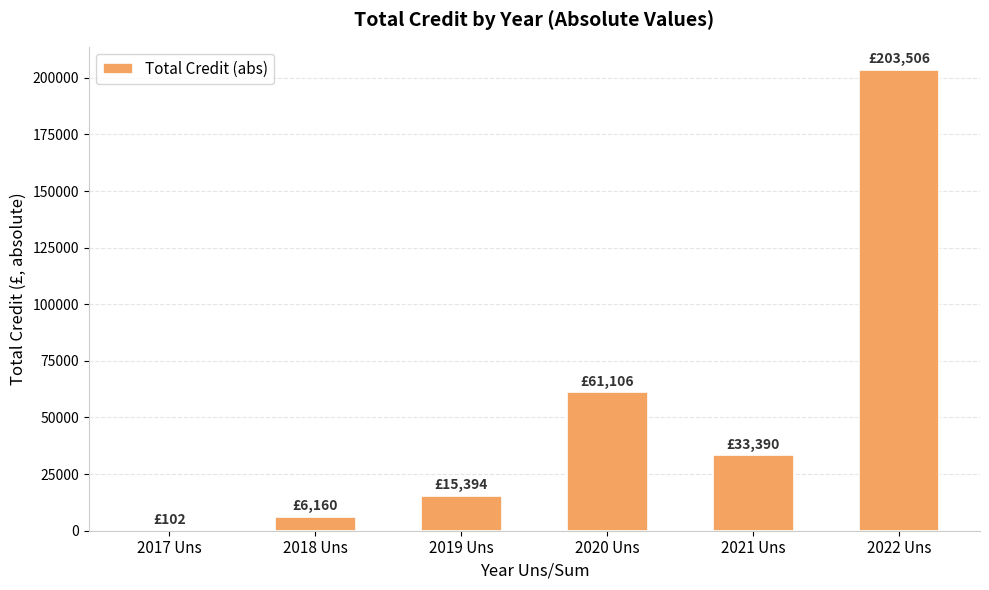

Where is the data nearest to the value 101803?

2020 Uns